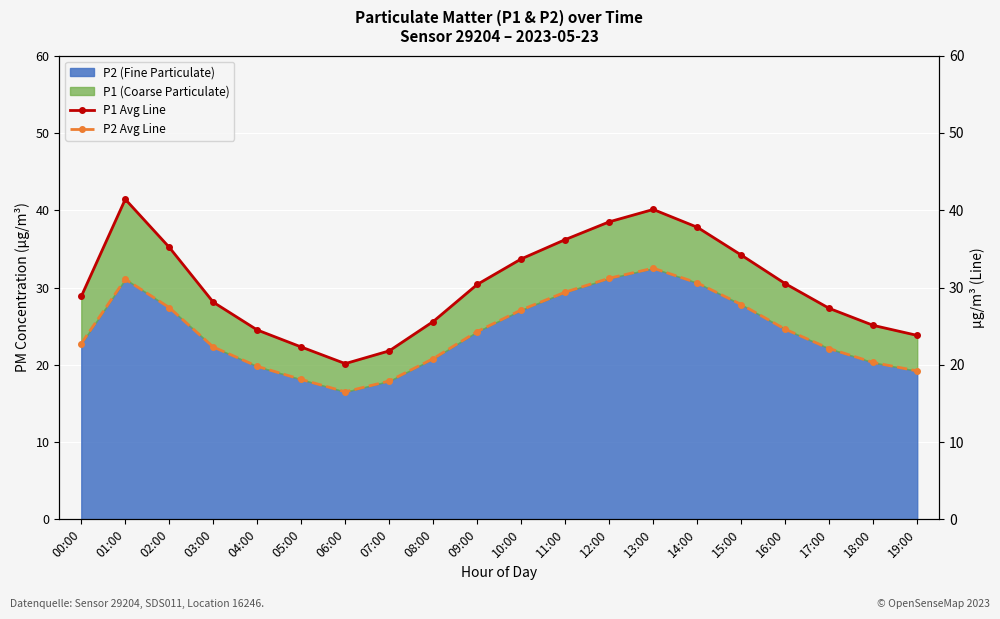

Reading right to left, transcribe all the data shown in this chart.

P1 Avg Line: 19:00=23.8	18:00=25.1	17:00=27.3	16:00=30.5	15:00=34.2	14:00=37.8	13:00=40.1	12:00=38.5	11:00=36.2	10:00=33.7	09:00=30.4	08:00=25.6	07:00=21.8	06:00=20.1	05:00=22.3	04:00=24.5	03:00=28.1	02:00=35.2	01:00=41.4	00:00=28.9
P2 Avg Line: 19:00=19.2	18:00=20.3	17:00=22.1	16:00=24.6	15:00=27.8	14:00=30.6	13:00=32.5	12:00=31.2	11:00=29.4	10:00=27.1	09:00=24.3	08:00=20.8	07:00=17.9	06:00=16.5	05:00=18.1	04:00=19.8	03:00=22.3	02:00=27.4	01:00=31.1	00:00=22.8